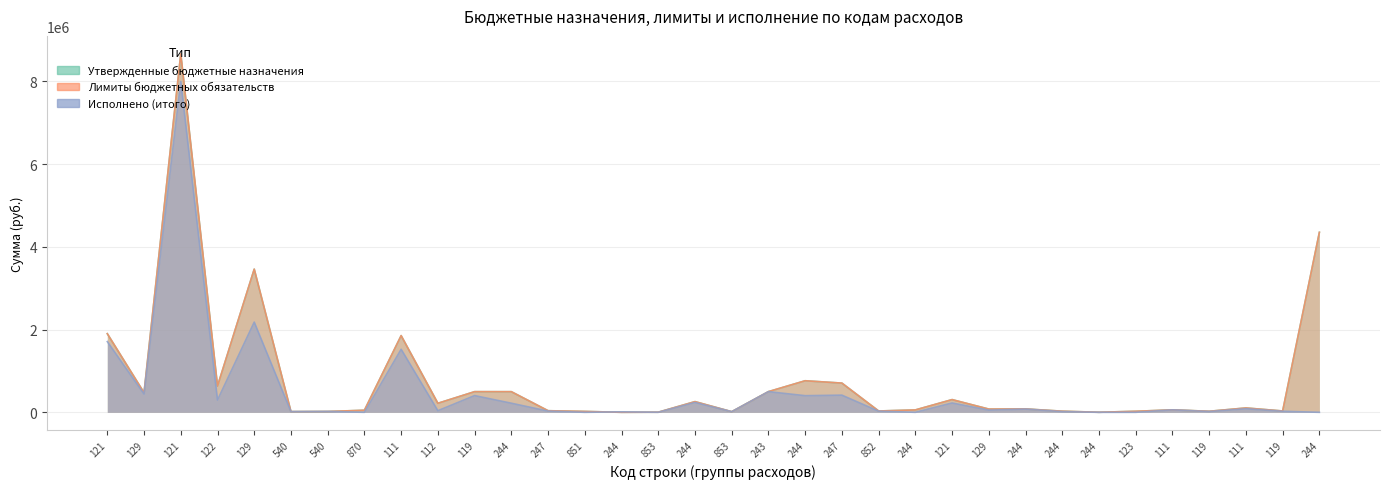

How many times do Лимиты бюджетных обязательств and Исполнено (итого) cross each other?

2